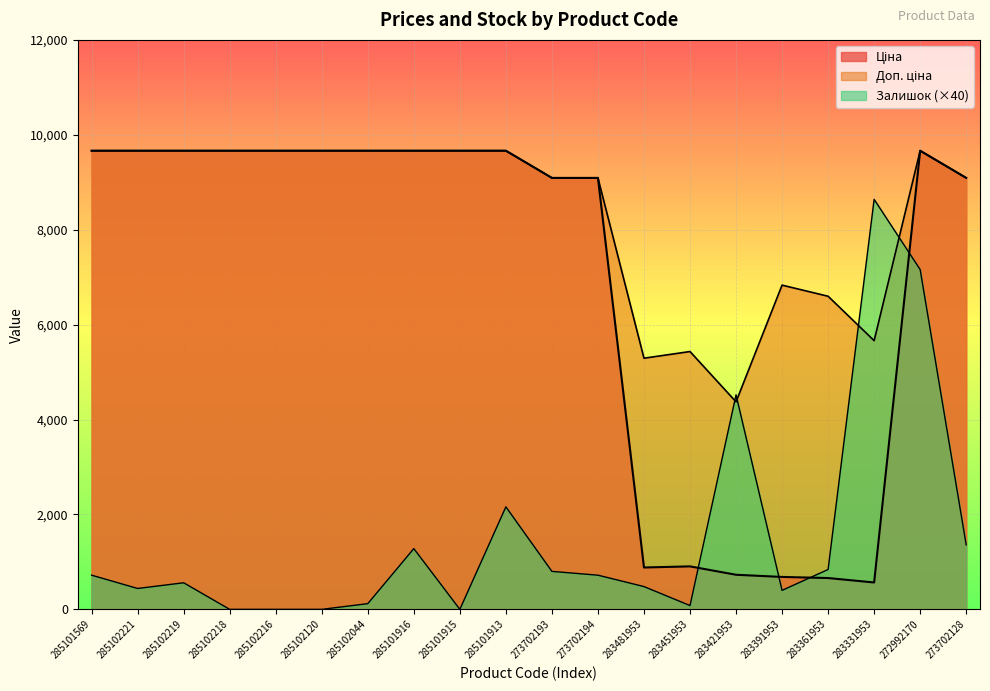

True or false: Доп. ціна and Ціна intersect in this chart.

False